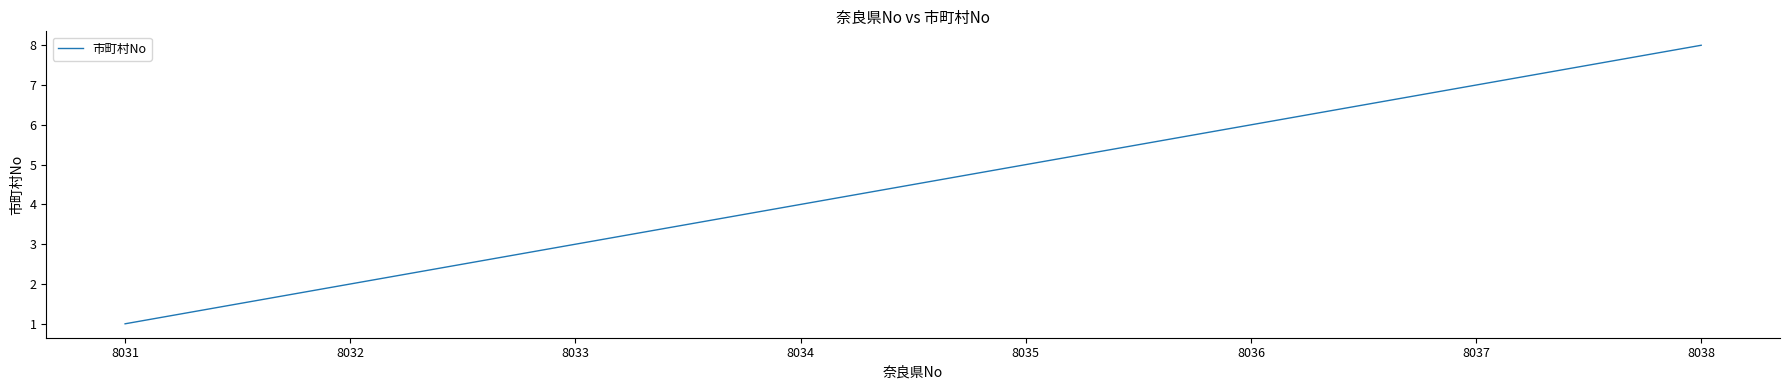

The chart shows a value of 5 at 8035. True or false?

True